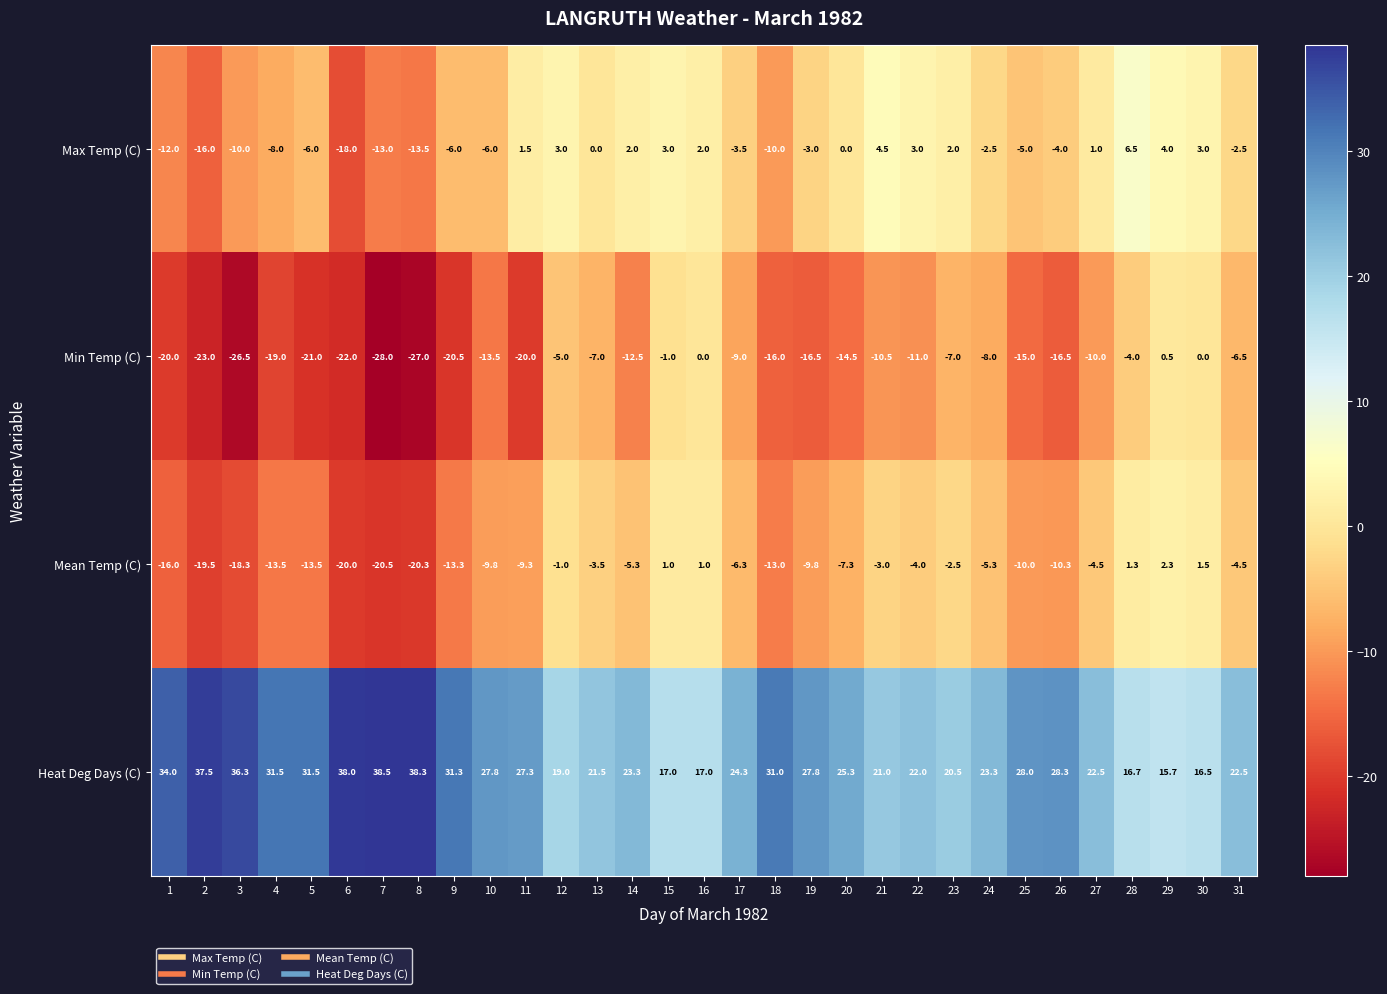

At which label does Mean Temp (C) first exceed -7?

12